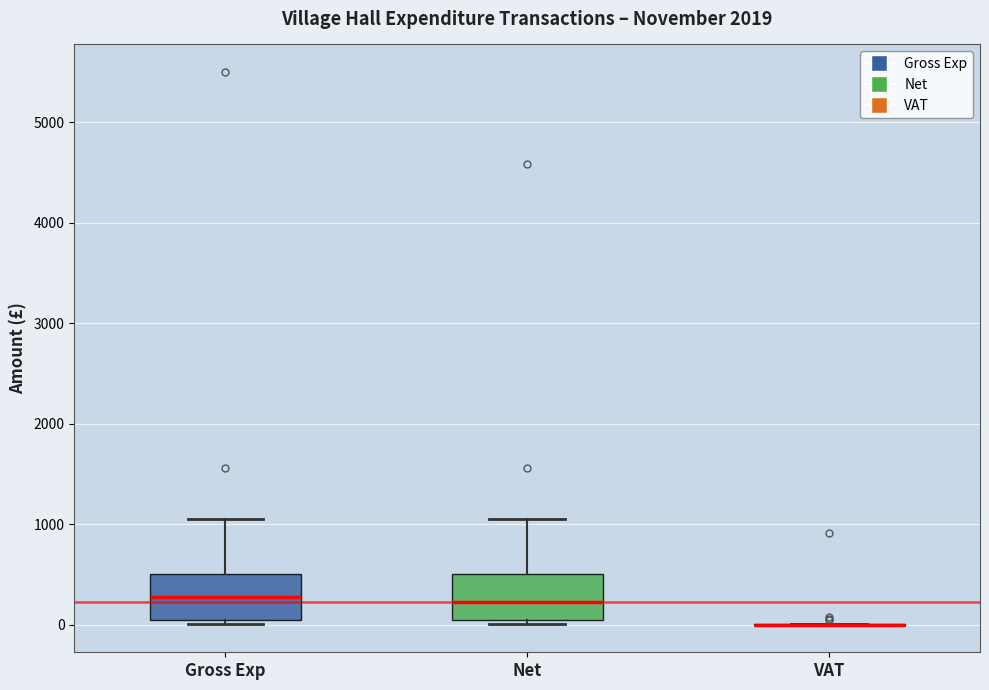

Reading left to right, read every box against the y-axis: the position of its median line, the range the box covers, and the ends of its whiskers. The values are not printed on the chart, so give them approximately, as read against the axis.

Gross Exp: median 300, box 0 to 500, whiskers 0 (just below the box's lower edge) to 1100
Net: median 200, box 0 to 500, whiskers 0 (just below the box's lower edge) to 1100
VAT: box collapsed to a line at 0, whiskers 0 to 0